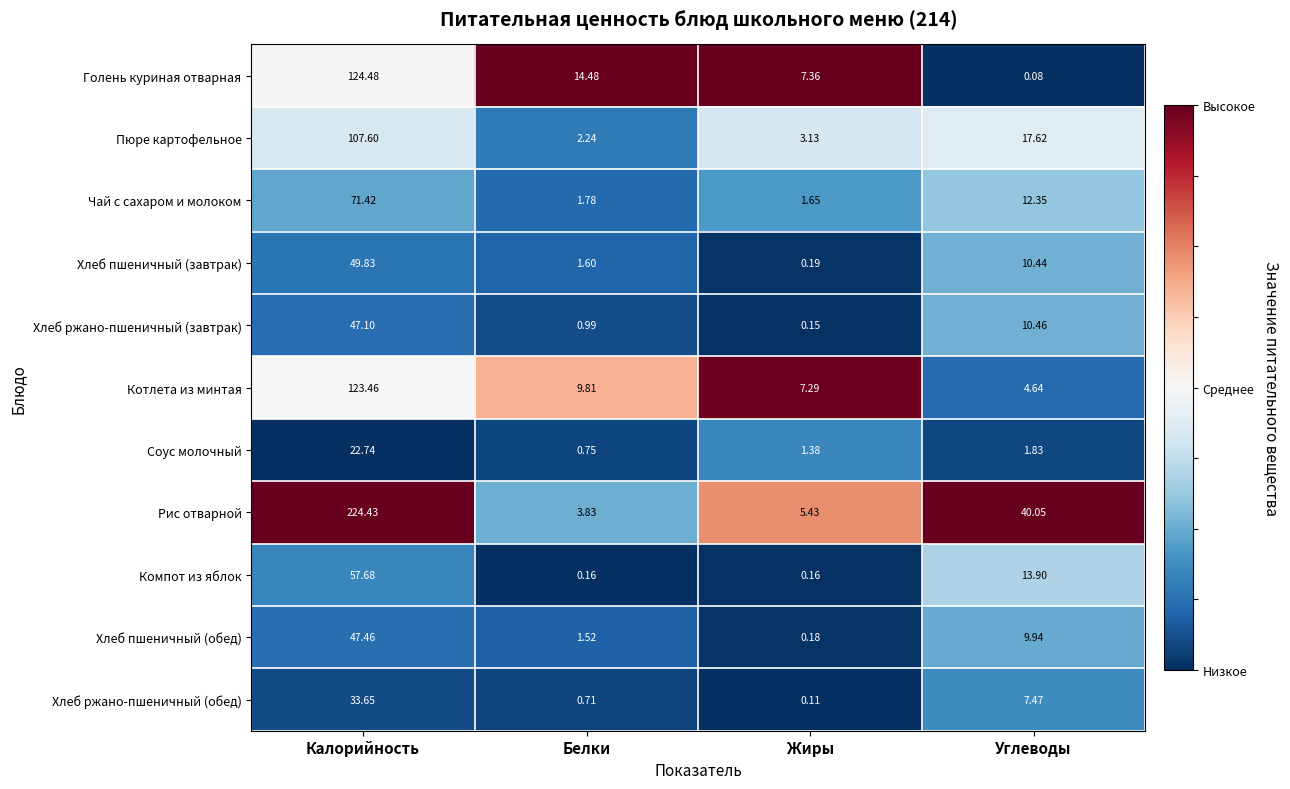

Rank the series by their maximum value, from highest to lowest.

Рис отварной, Голень куриная отварная, Котлета из минтая, Пюре картофельное, Чай с сахаром и молоком, Компот из яблок, Хлеб пшеничный (завтрак), Хлеб пшеничный (обед), Хлеб ржано-пшеничный (завтрак), Хлеб ржано-пшеничный (обед), Соус молочный